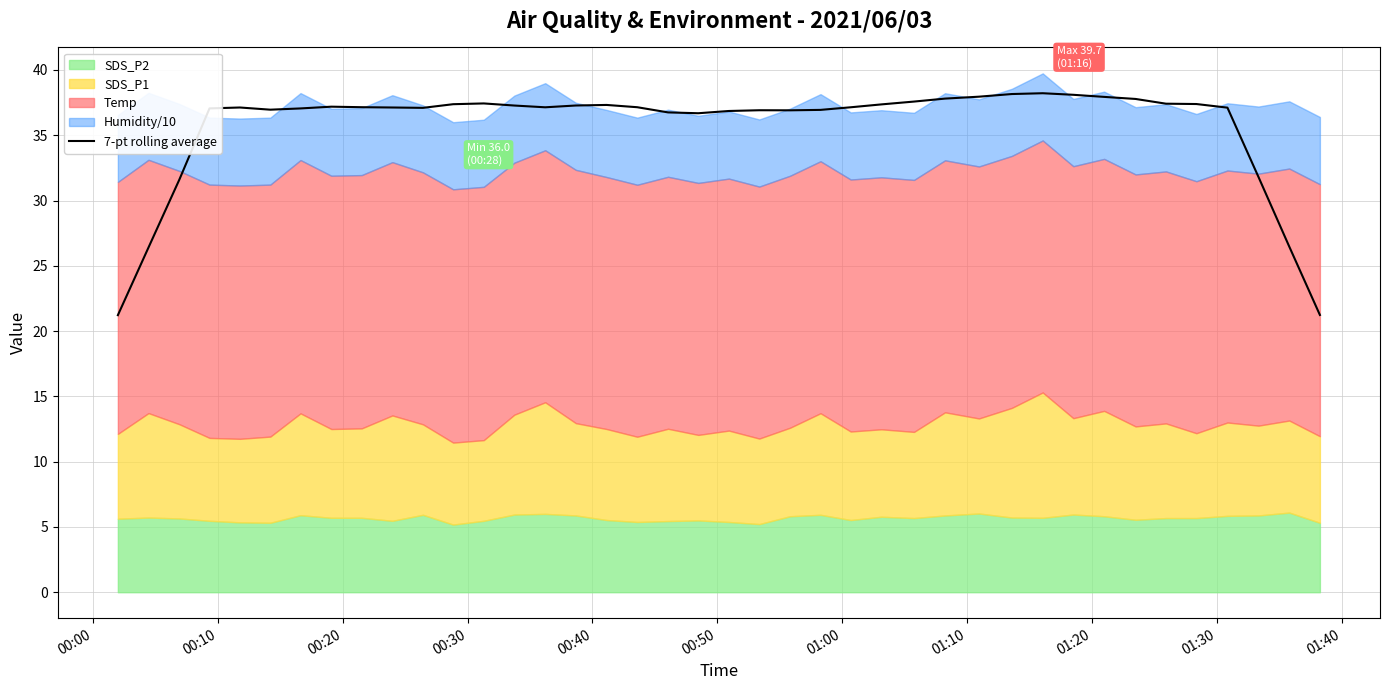

What is the highest value of the 7-pt rolling average series?

38.2